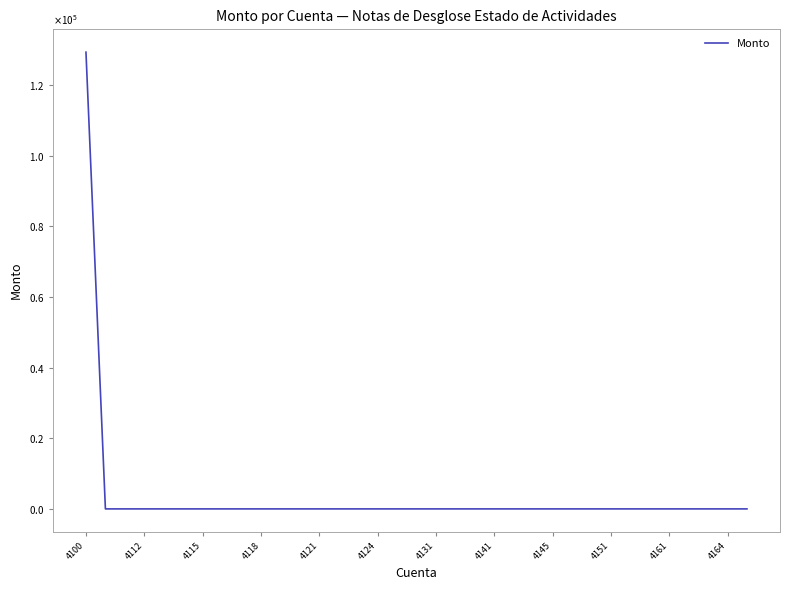

Does the chart have visible grid lines?

No